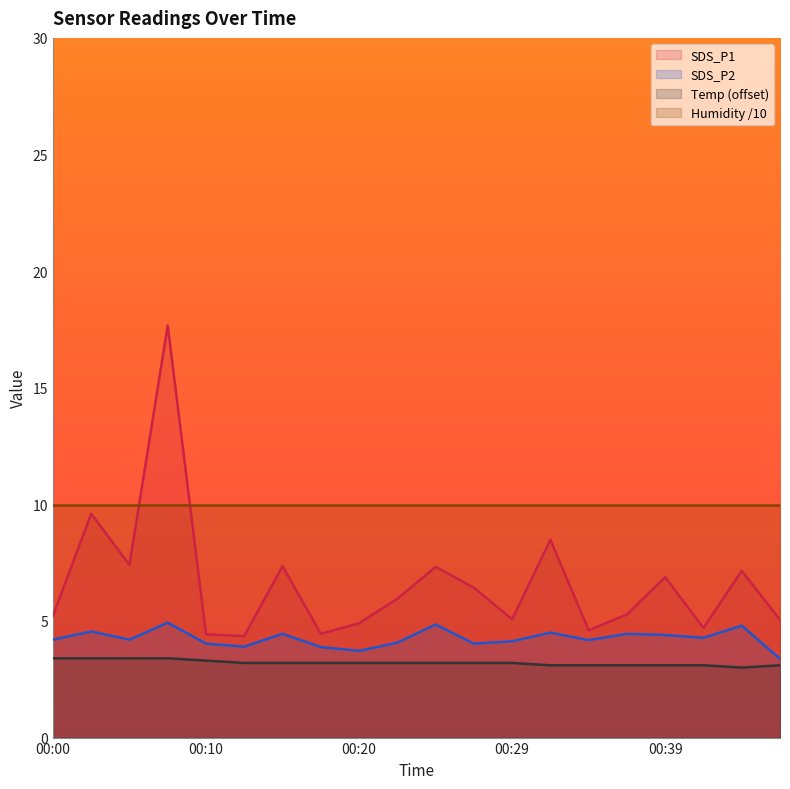

Where is the first local minimum for SDS_P1?

00:05